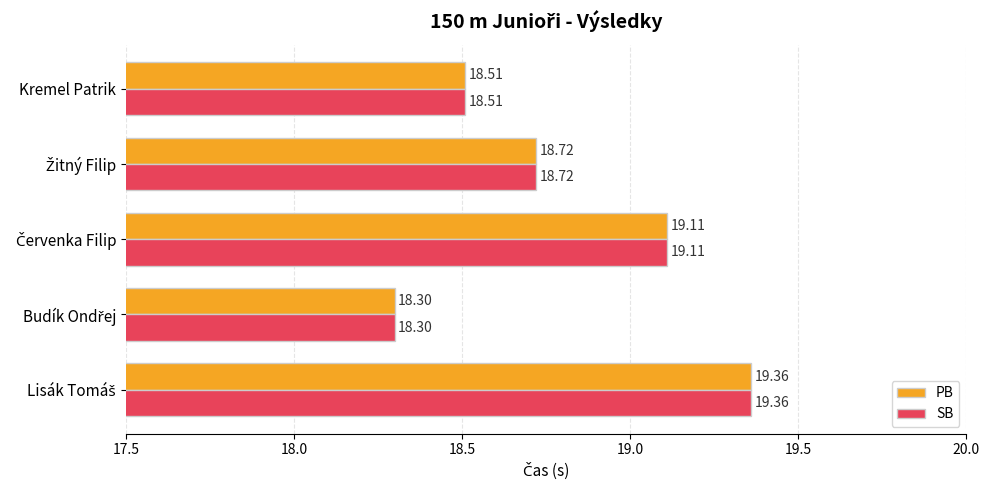

What is the difference between the second highest and second lowest values in the PB series?

0.6